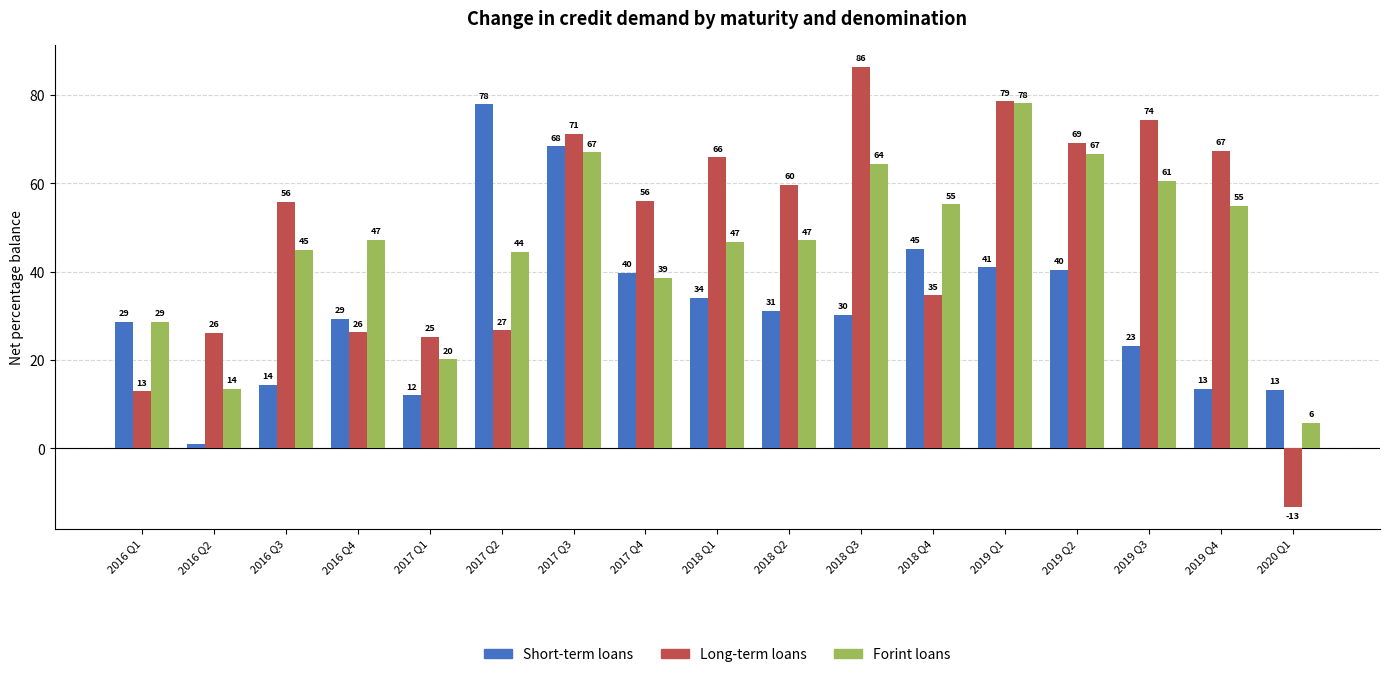

Is it true that Long-term loans equals 34.7 at 2018 Q4?

True